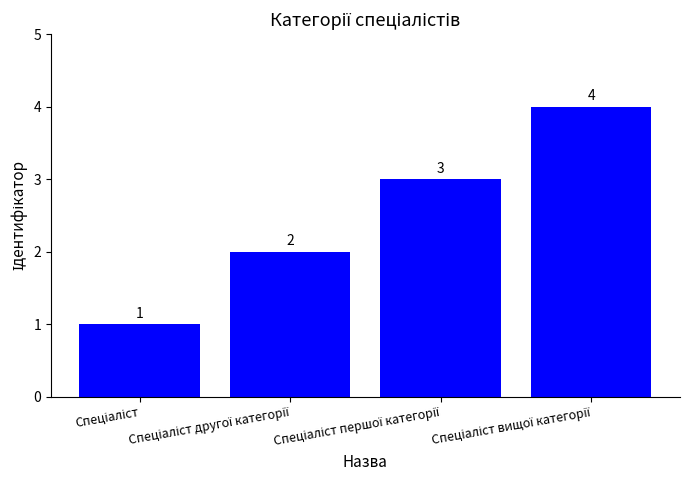

What is the difference between the maximum and second lowest values?

2